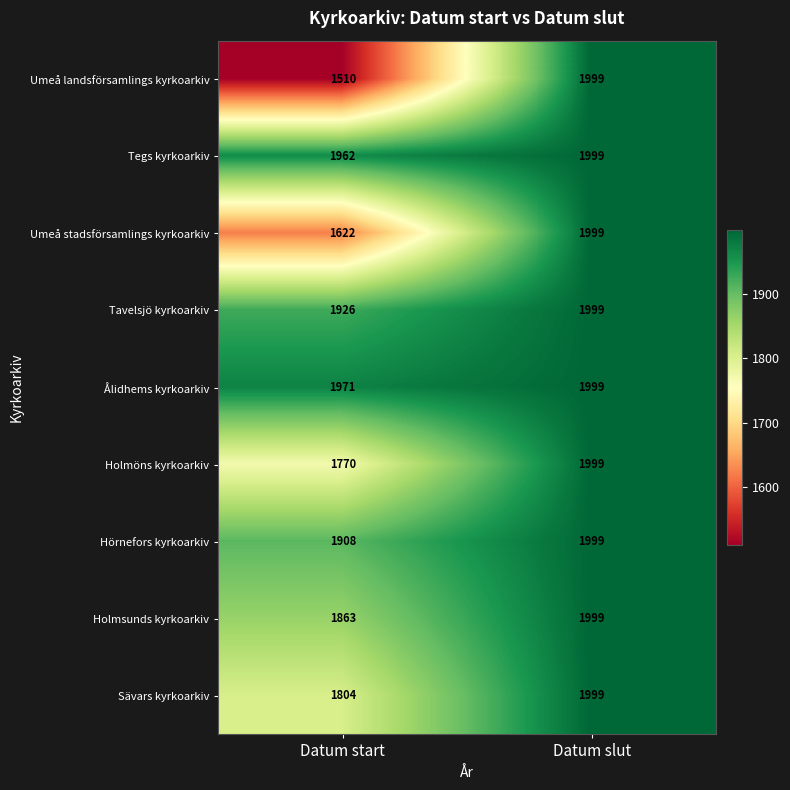

At which label is Tavelsjö kyrkoarkiv closest to 1962?

Datum start